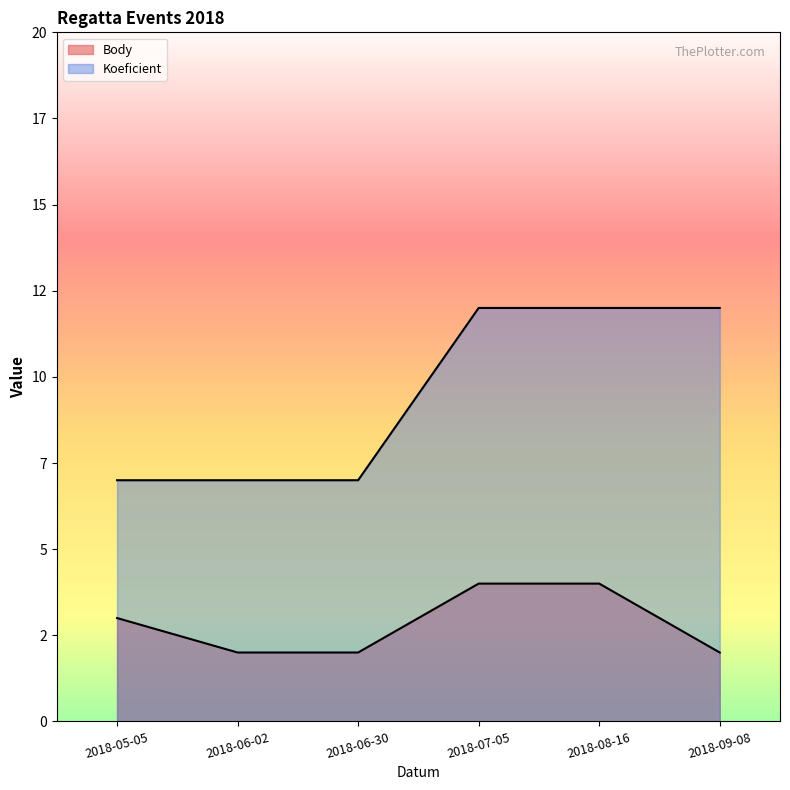

At which category is the sum across all series the highest?

2018-07-05